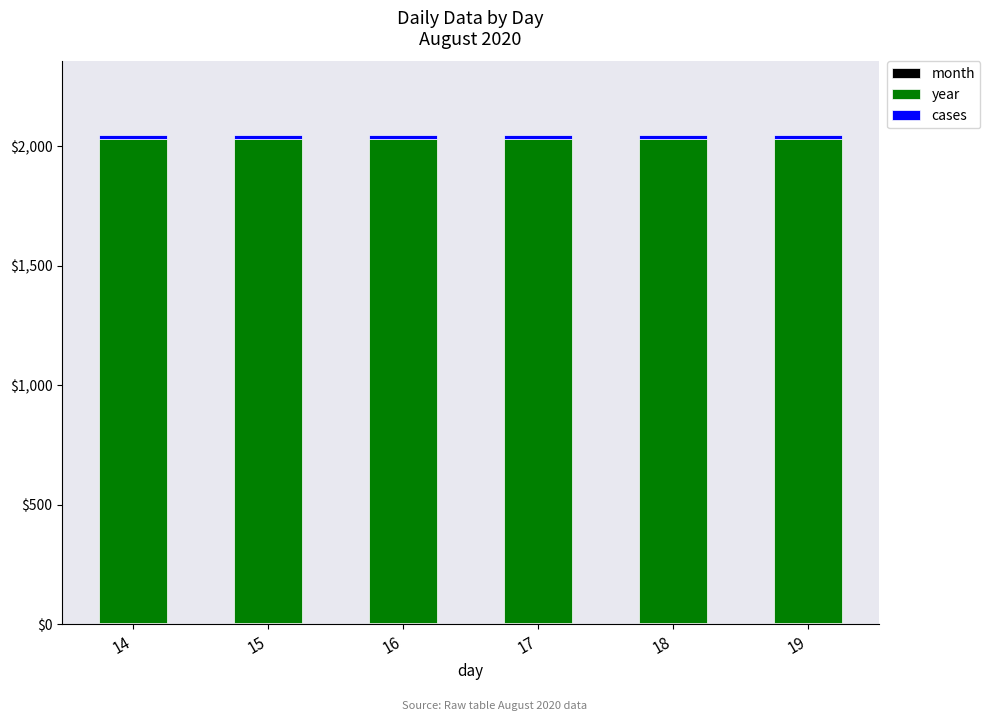

Rank the categories by year value from lowest to highest.

14, 15, 16, 17, 18, 19